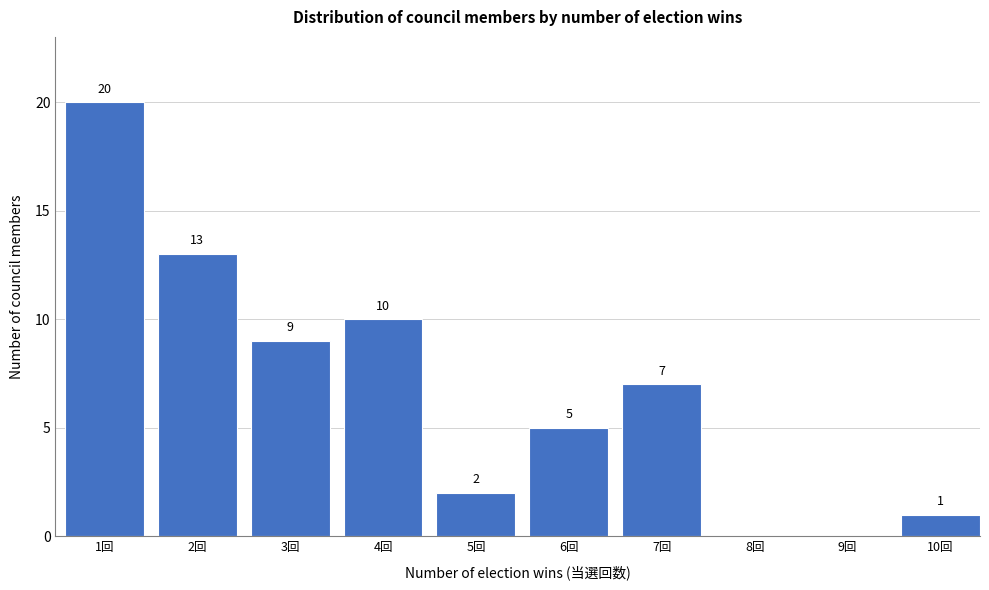

Reading left to right, extract all data points from this chart.

1回=20	2回=13	3回=9	4回=10	5回=2	6回=5	7回=7	8回=0	9回=0	10回=1